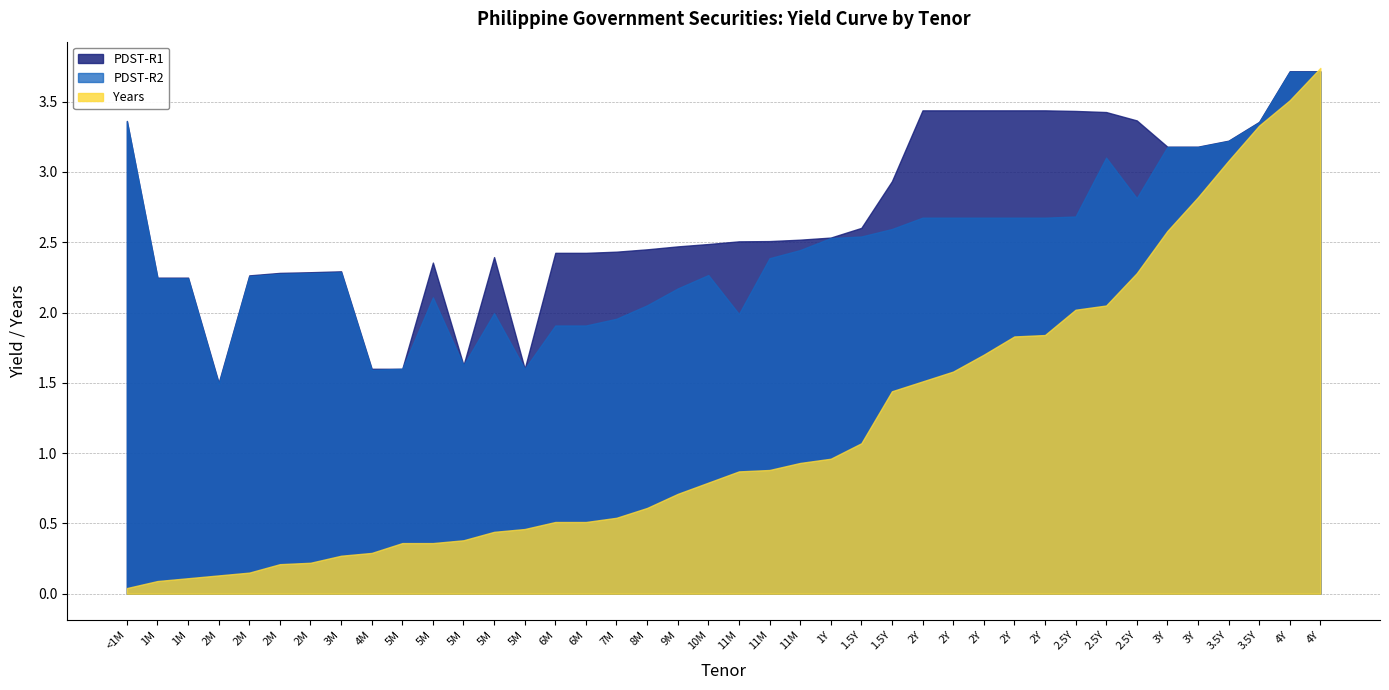

True or false: Years has more than 2 points higher than both neighbors.

False